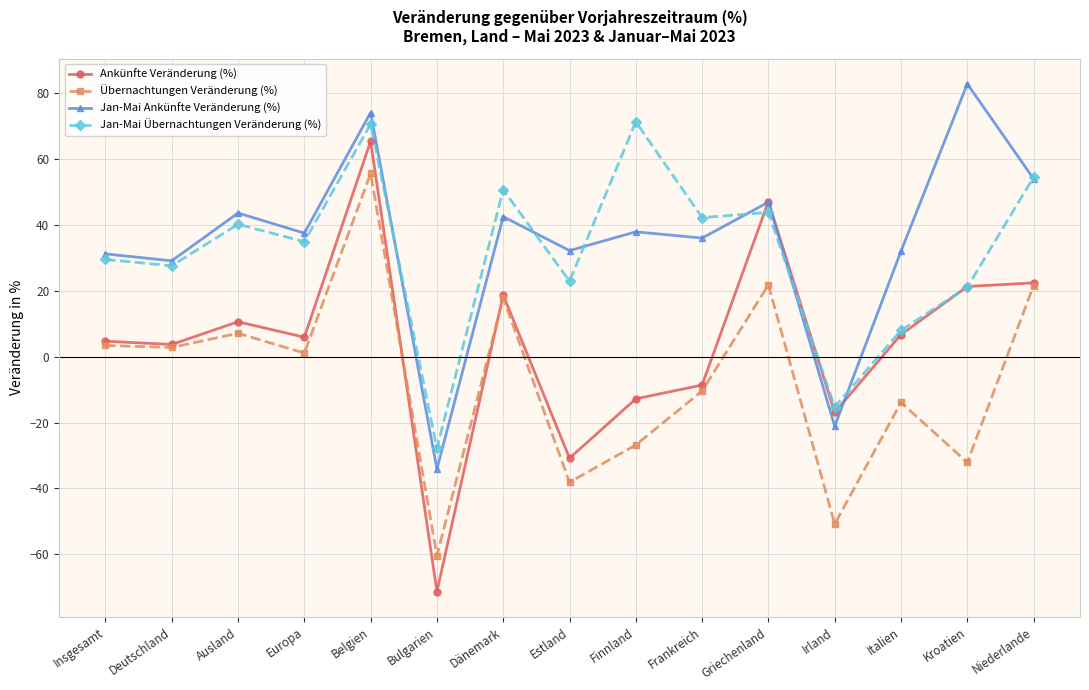

Is the value of Jan-Mai Übernachtungen Veränderung (%) at Deutschland greater than the value of Jan-Mai Ankünfte Veränderung (%) at Belgien?

No